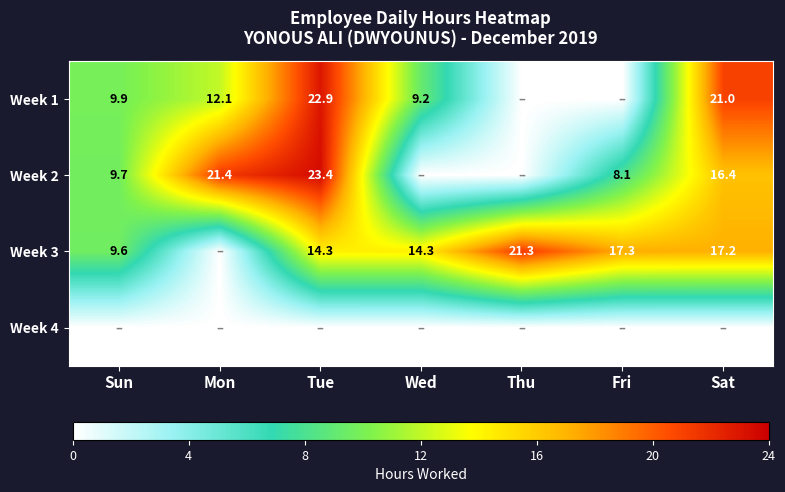

Is the value of Week 1 at Tue greater than the value of Week 3 at Sun?

Yes